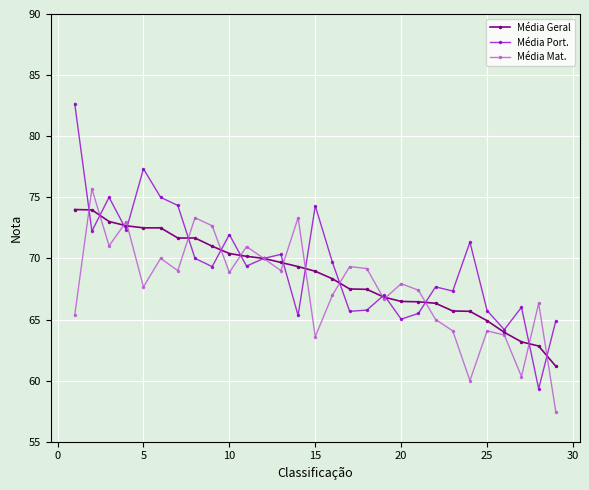

What is the value of the Média Mat. point at the 1st from the left?

65.3